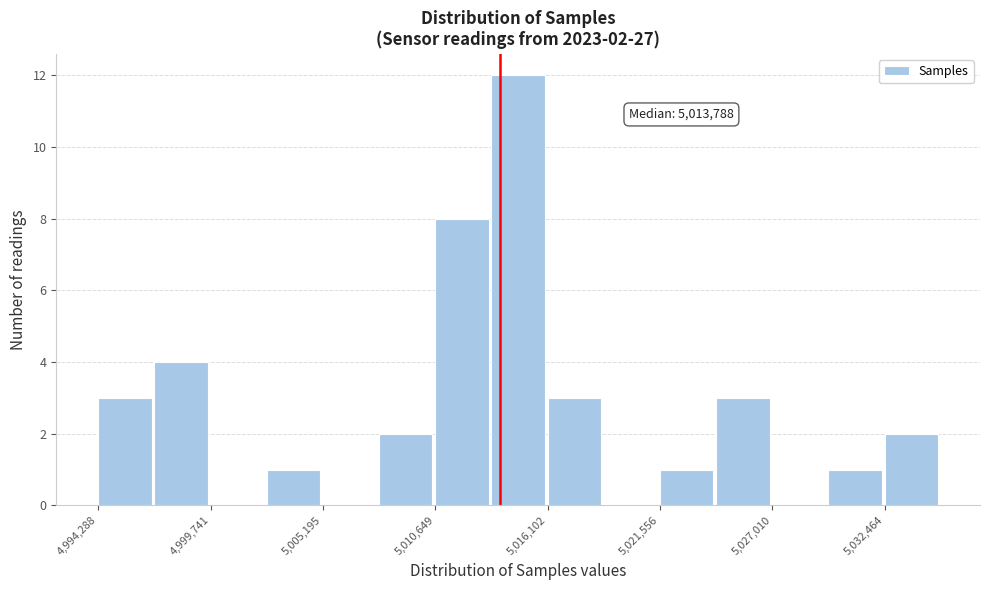

Read against the x-axis, roughly where is the centre of the tallest bar?

5015000